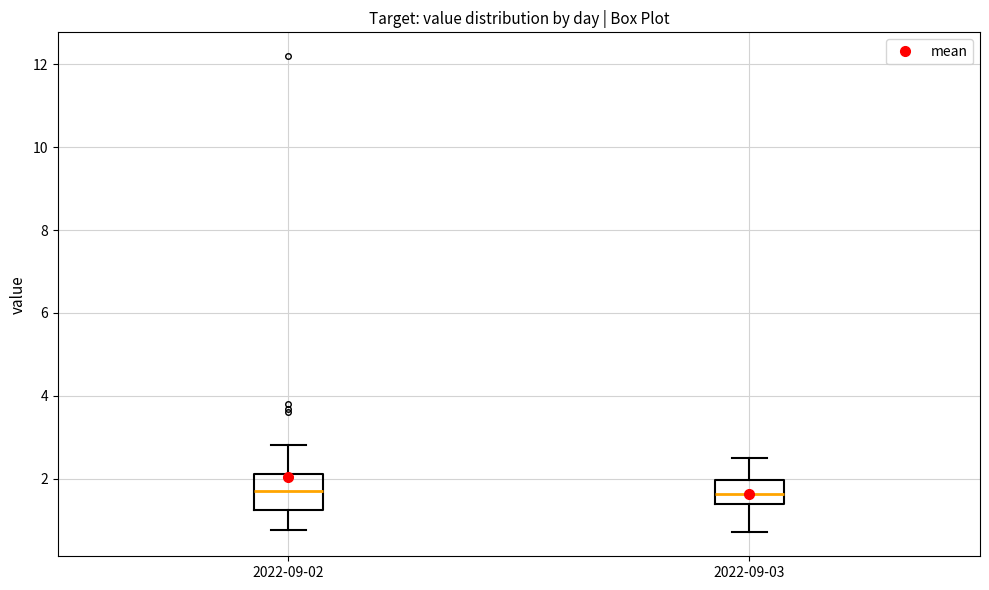

Where does the upper whisker of the box for 2022-09-03 end on the y-axis? The values are not printed on the chart, so give them approximately, as read against the axis.

2.6